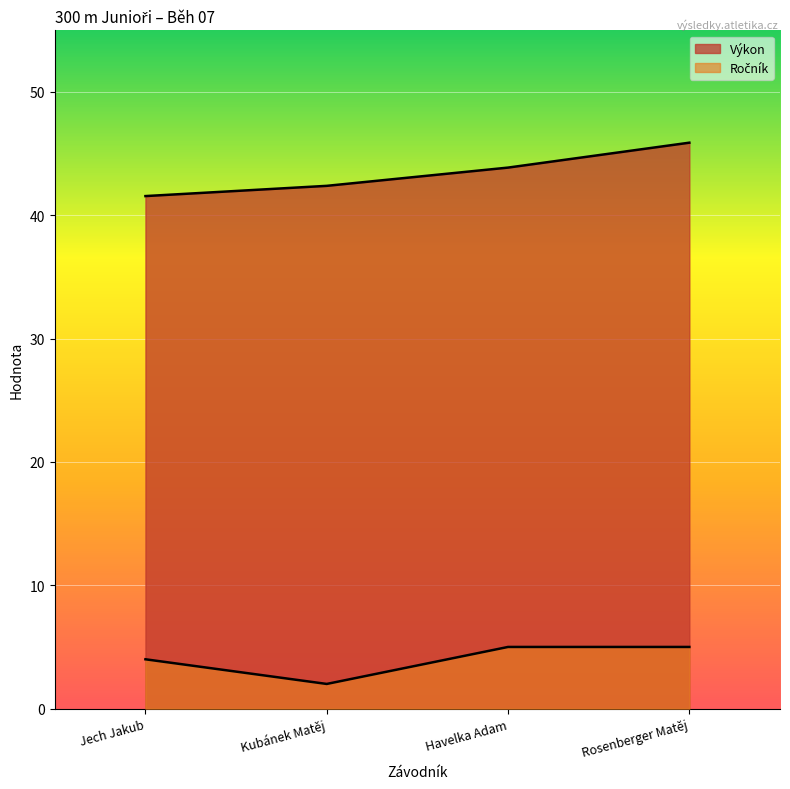

What is the sum of all Výkon values?

173.7